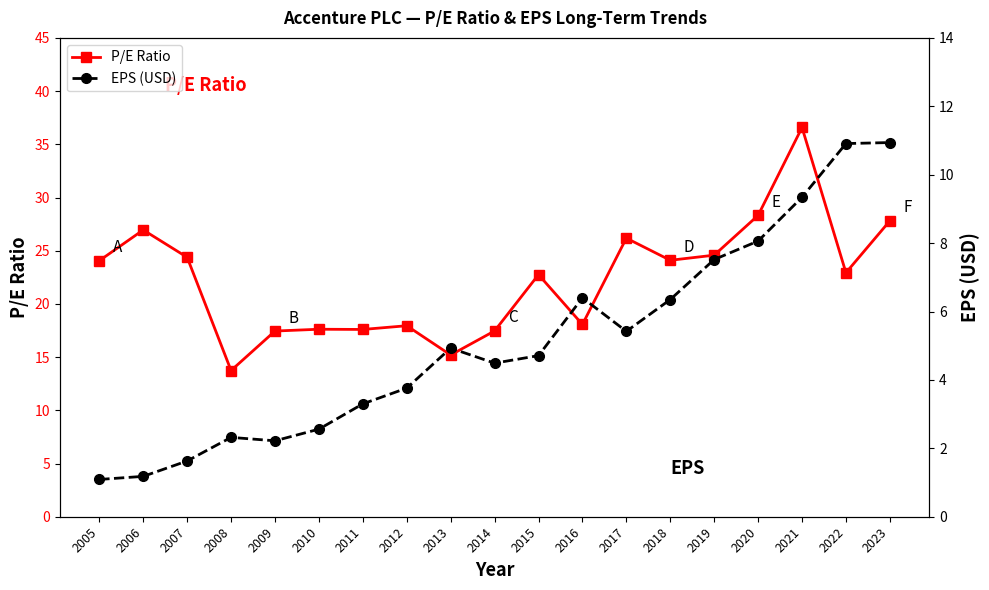

At which label is P/E Ratio closest to 25?

2019